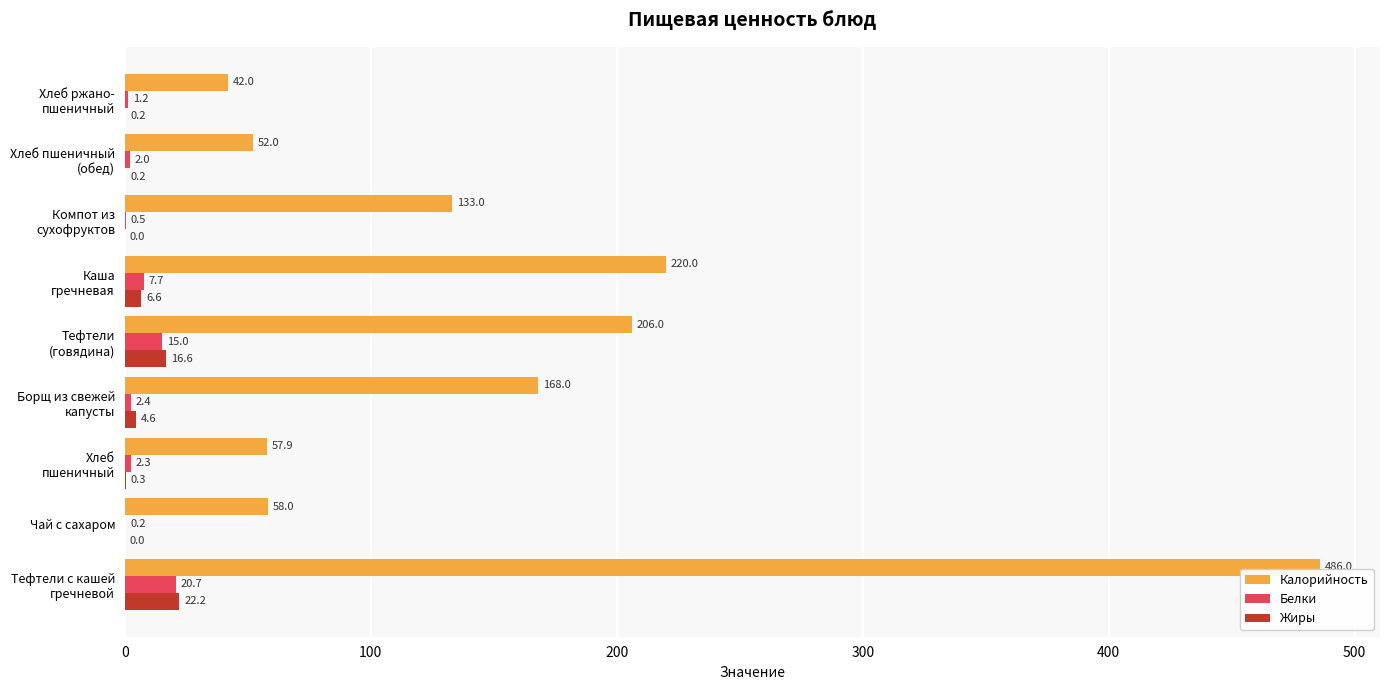

What is the maximum value shown in the chart?

486.0